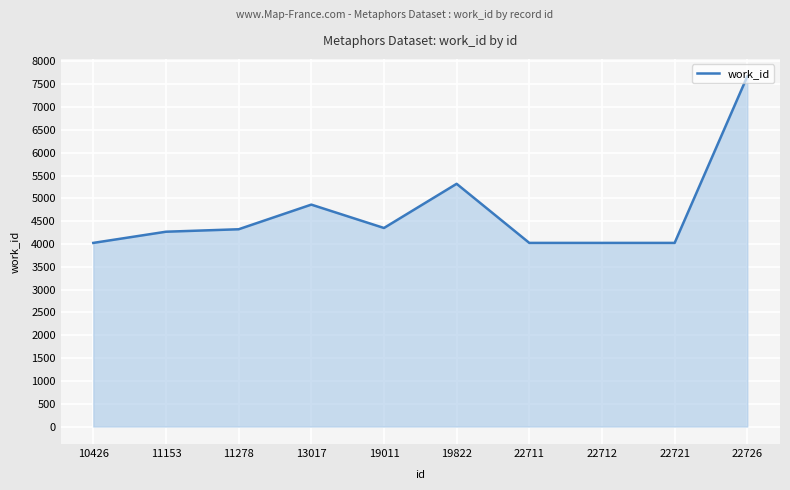

The value at 22726 is 7673. True or false?

True